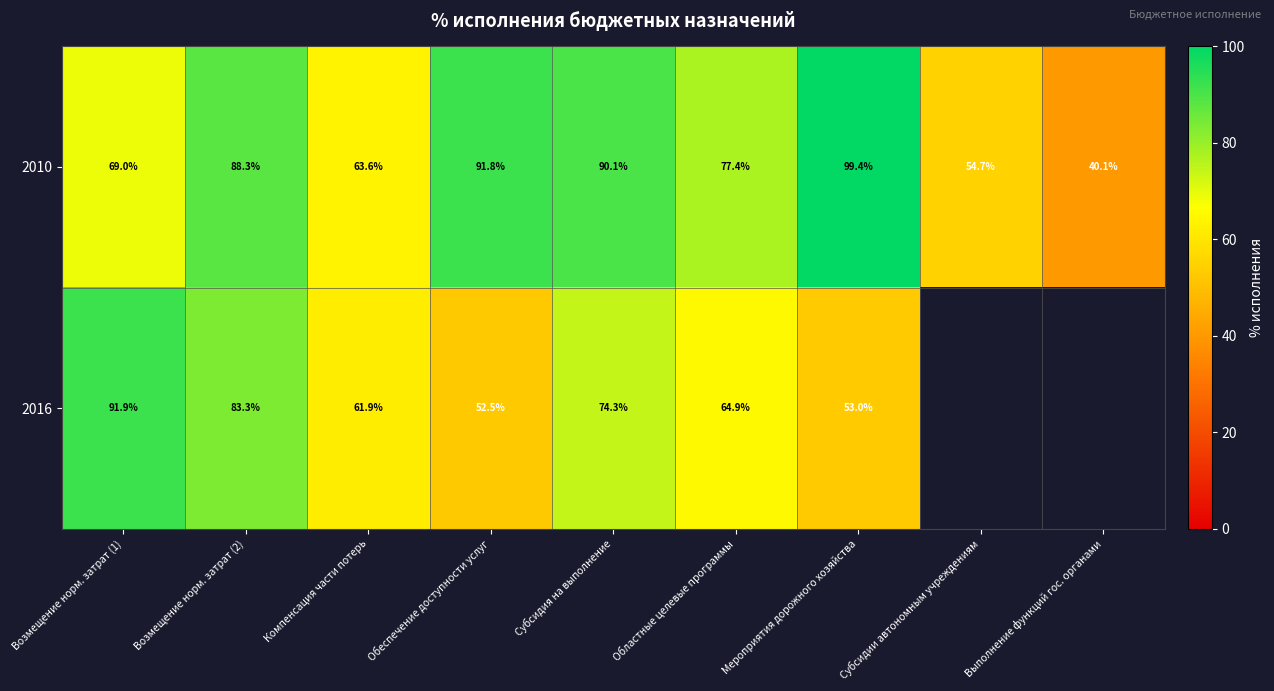

Is the value of 2016 at Субсидия на выполнение greater than the value of 2010 at Компенсация части потерь?

Yes